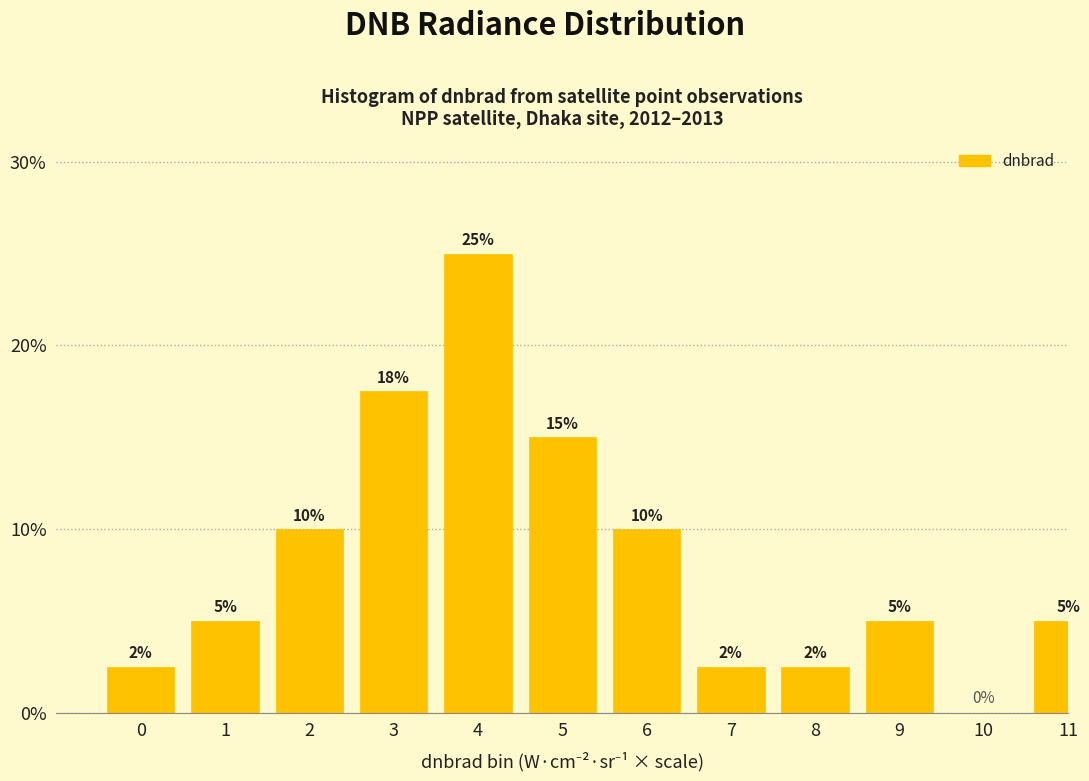

The value at 7 is 2.5. True or false?

True